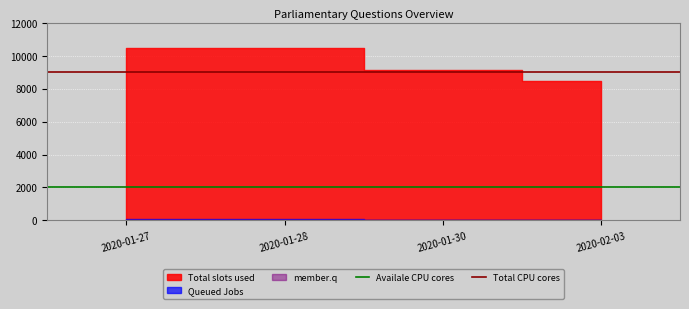

Is it true that Total CPU cores equals 13896 at 2020-01-28?

False